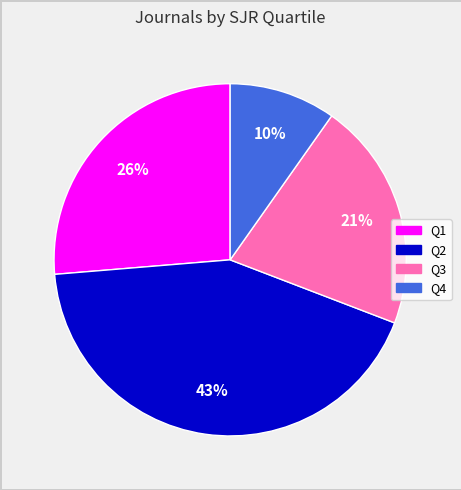

Which has a higher value, Q3 or Q2?

Q2